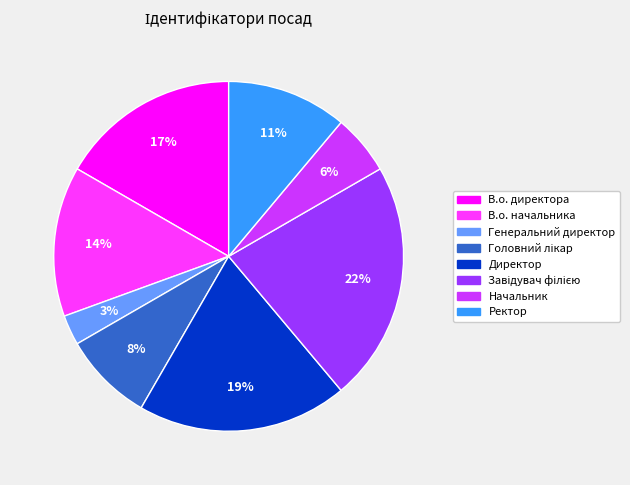

Which has a higher value, Директор or Ректор?

Директор